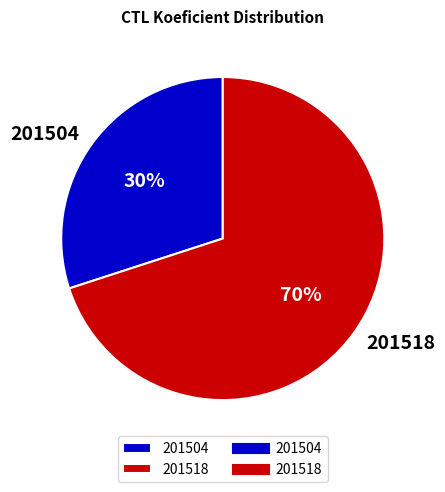

What percentage is the 201504 slice, to the nearest percent?

30%